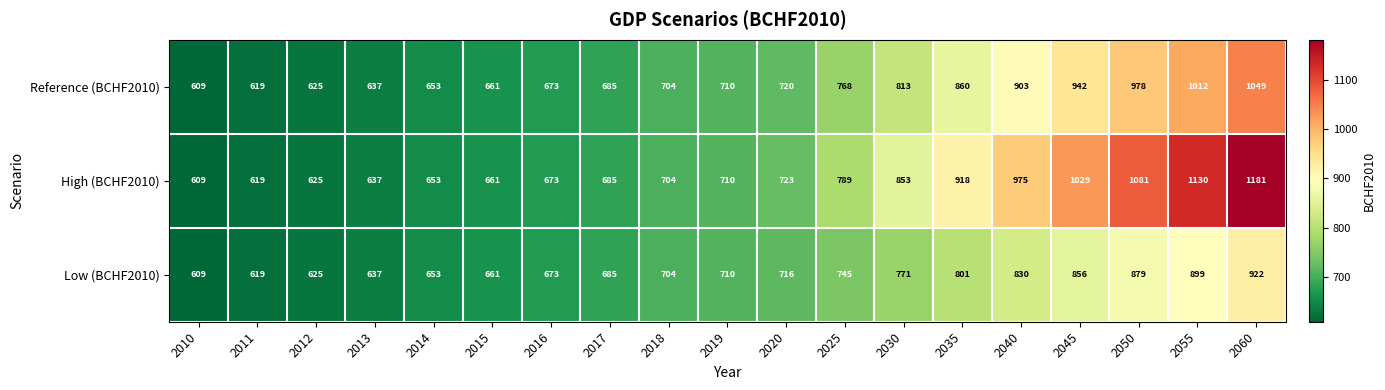

What is the sum of all High (BCHF2010) values?

15255